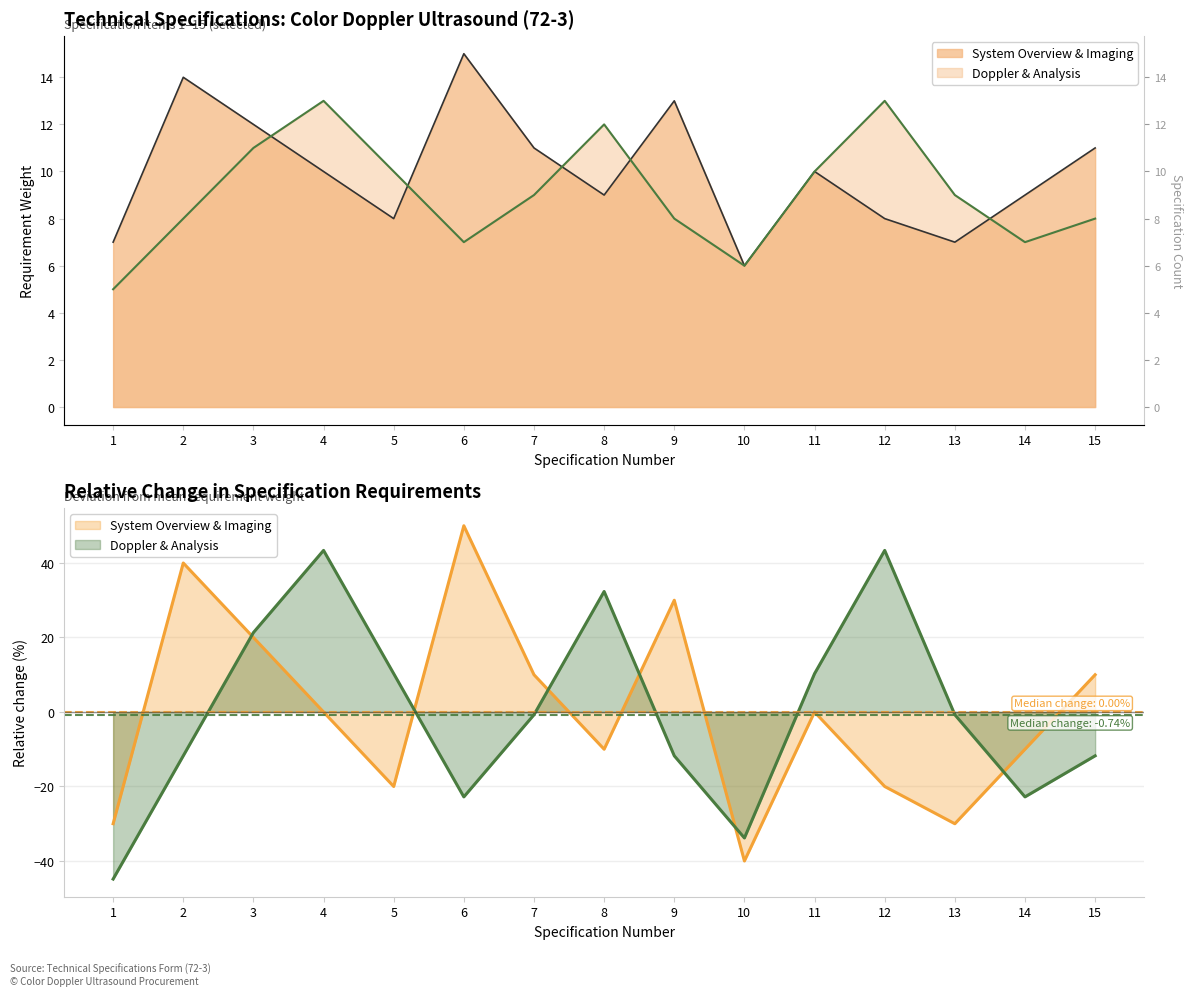

The value of System Overview & Imaging at 12 is 8. True or false?

True